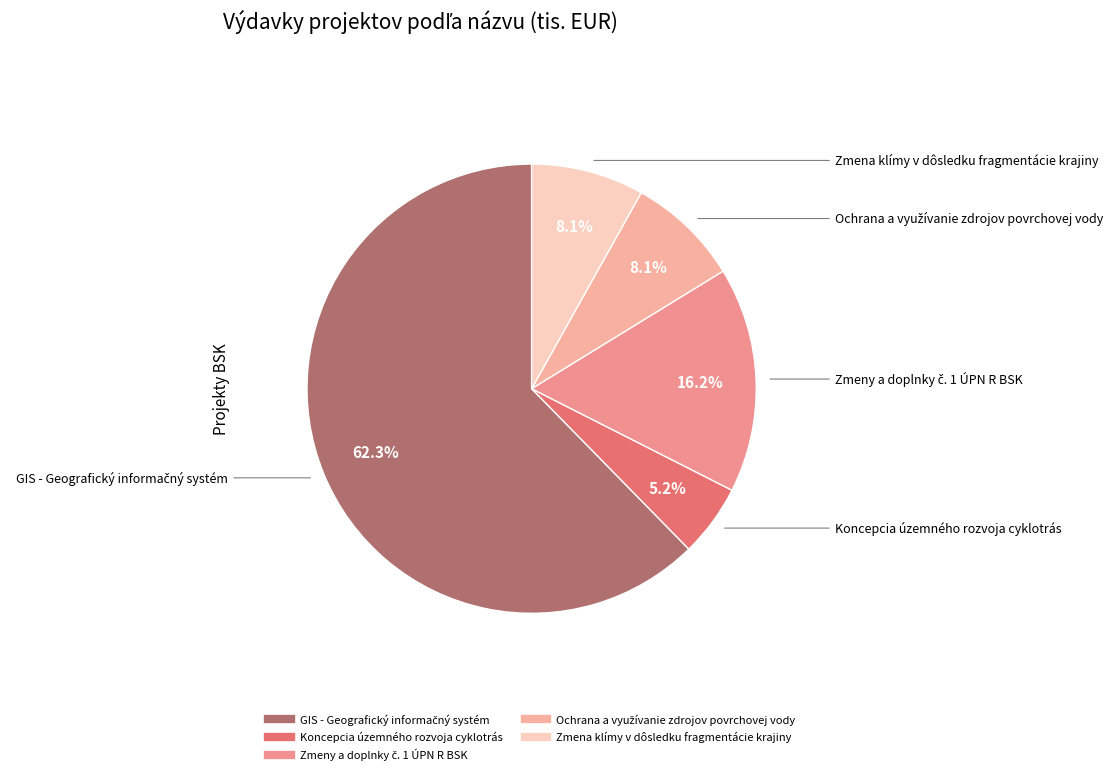

Which category has the smallest portion of the pie?

Koncepcia územného rozvoja cyklotrás